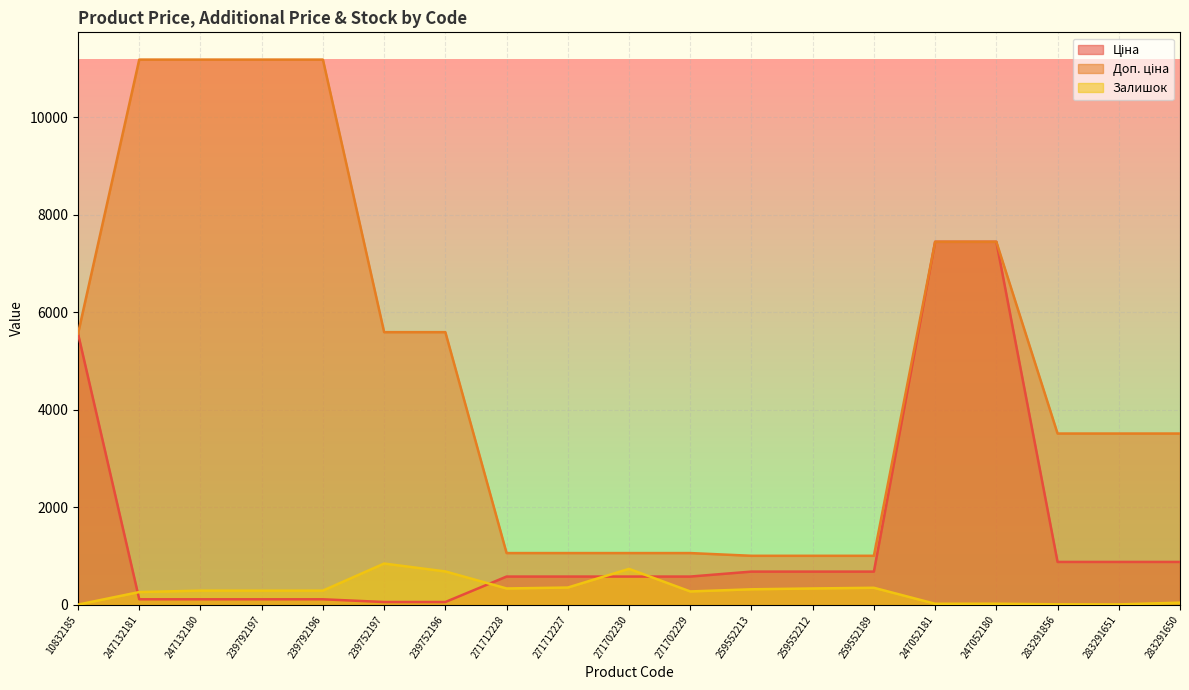

At which category does Залишок reach its first local valley?

239792197